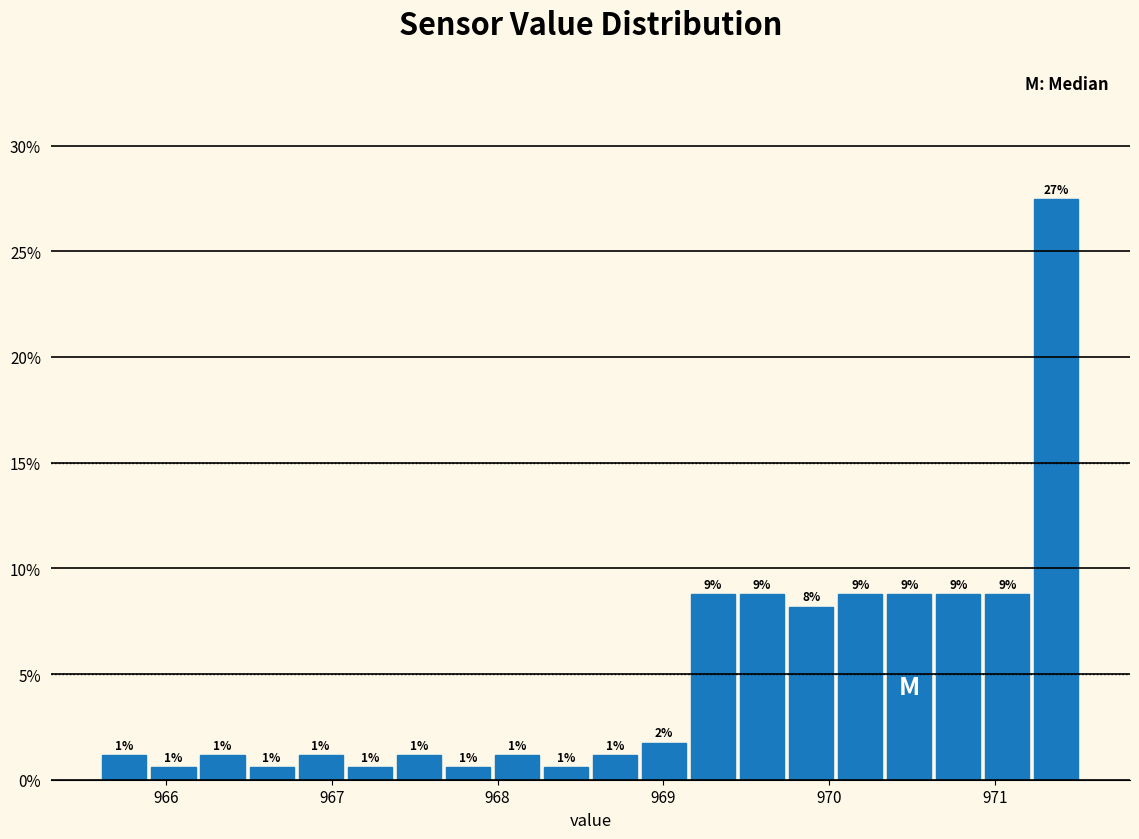

Around what value on the x-axis is the tallest bar? Give the approximate position of its centre, as read against the axis.

971.4